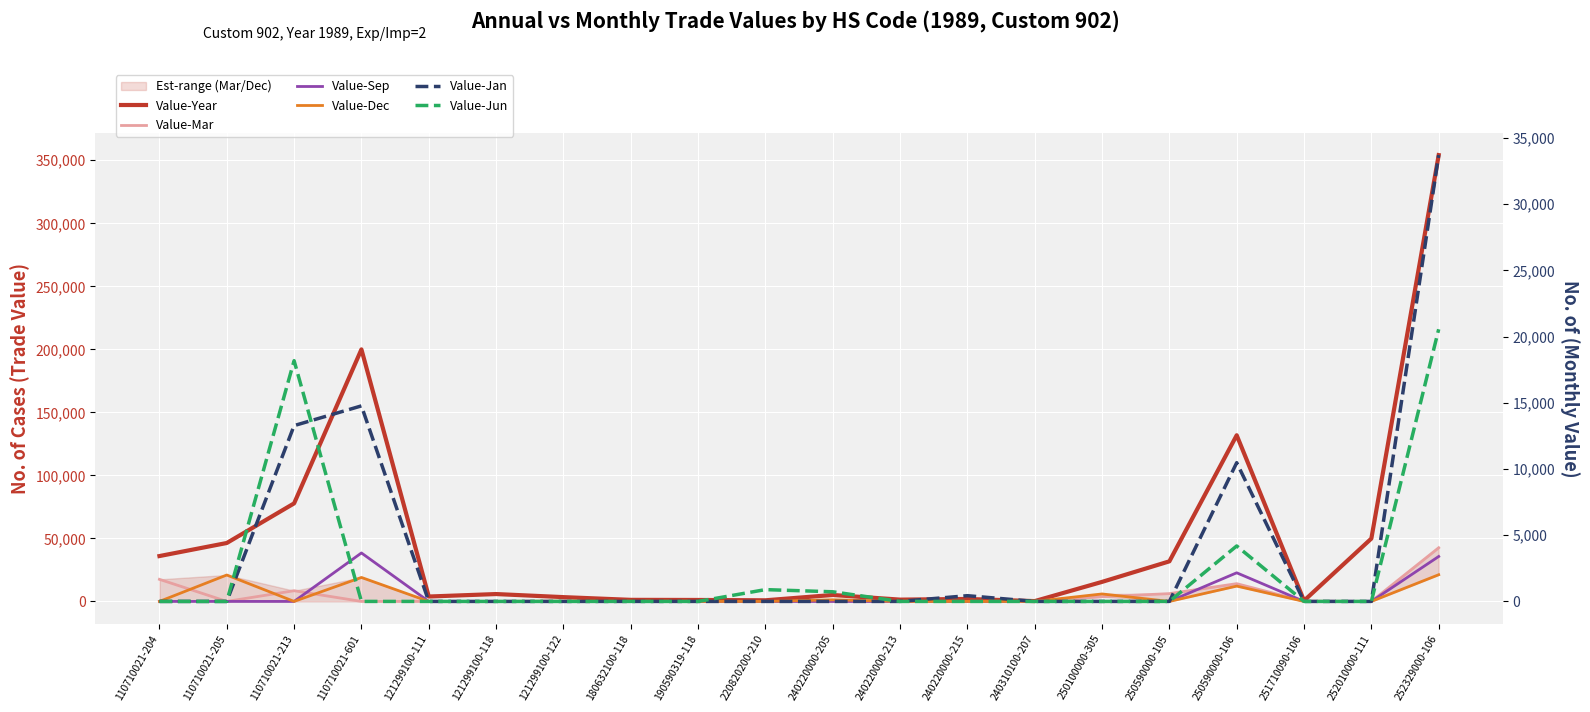

What is the sum of all Value-Jan values?

72650